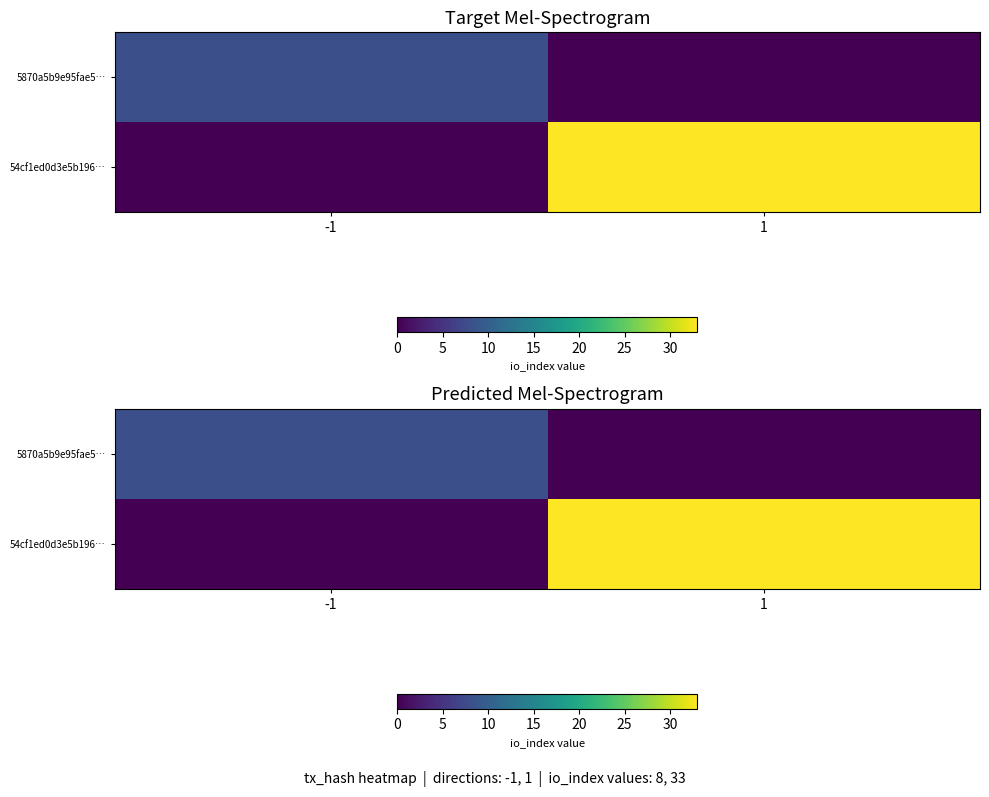

At which label does 54cf1ed0d3e5b196… reach its peak?

1